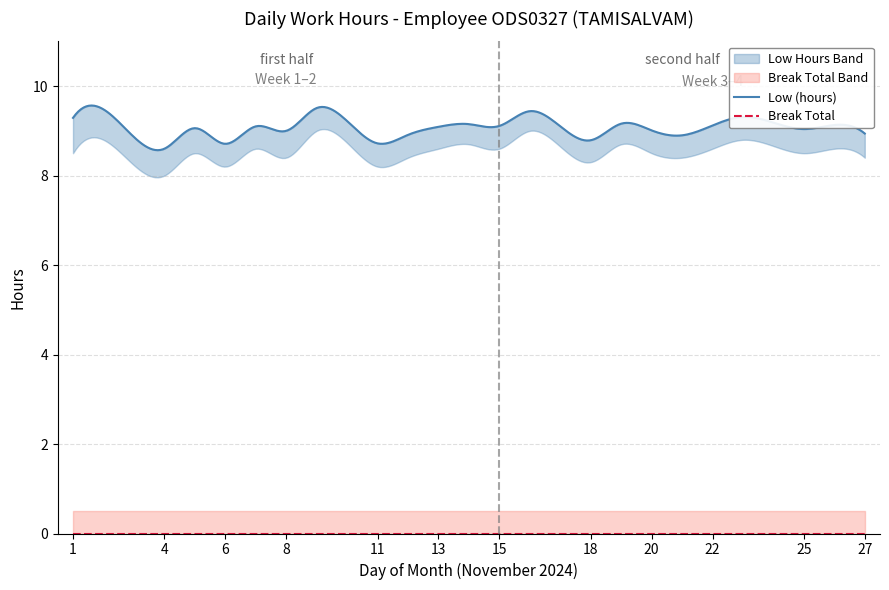

Where is the first local minimum for Low (hours)?

4